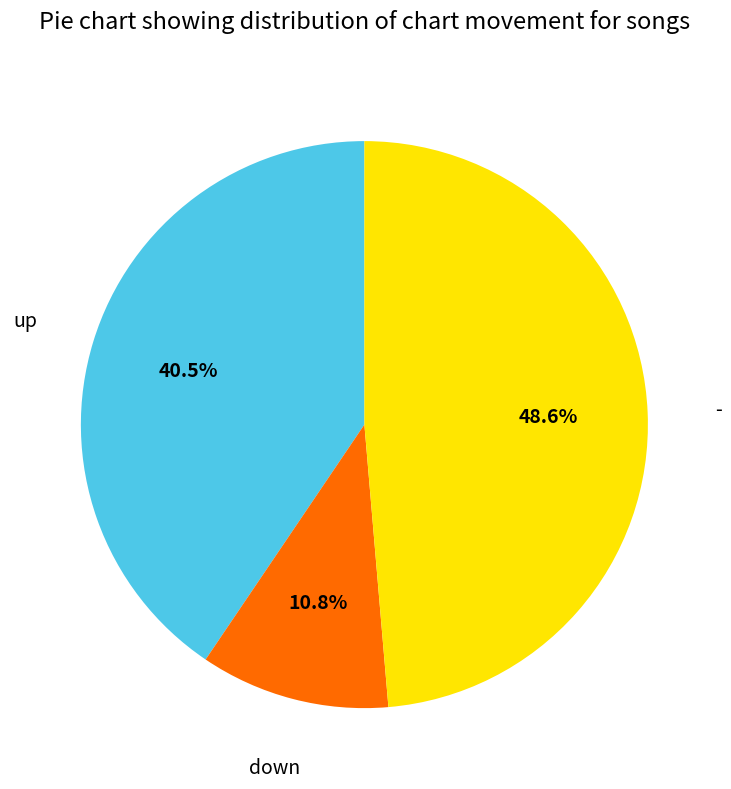

What is the smallest slice in the pie chart?

down